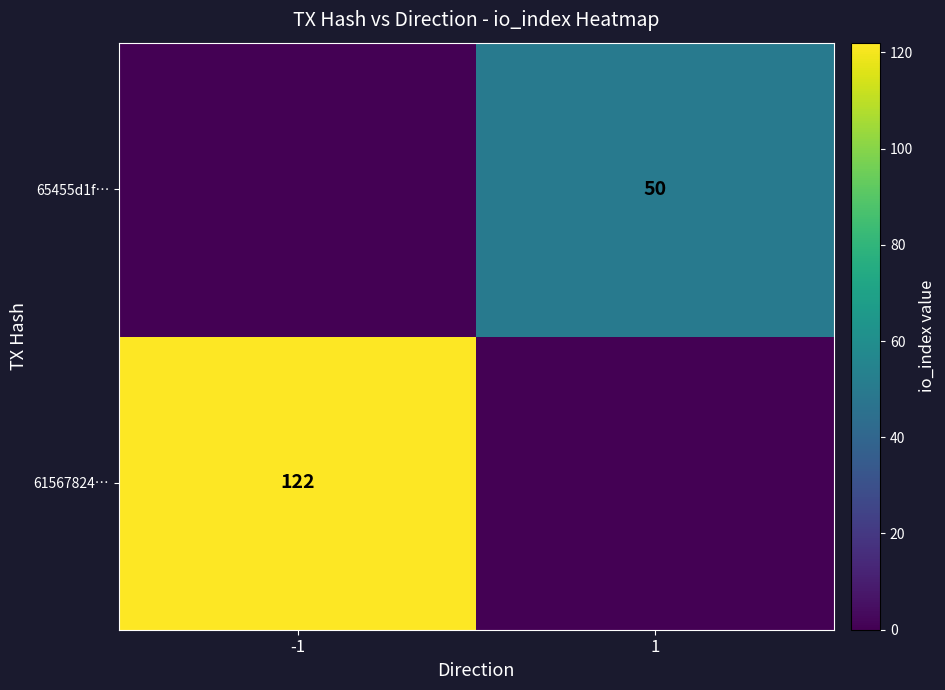

Is the value of 61567824… at -1 greater than the value of 65455d1f… at 1?

Yes